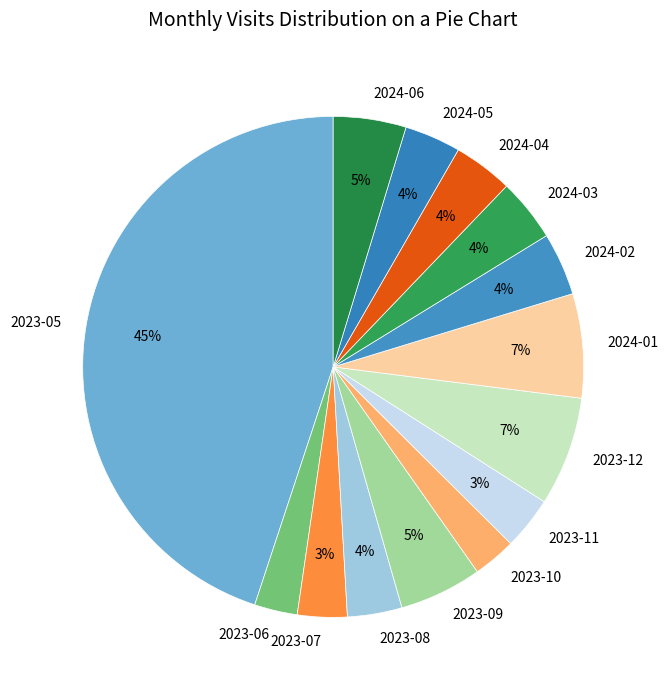

To the nearest percent, what is the difference between the 2024-06 and 2024-01 slice percentages?

2%